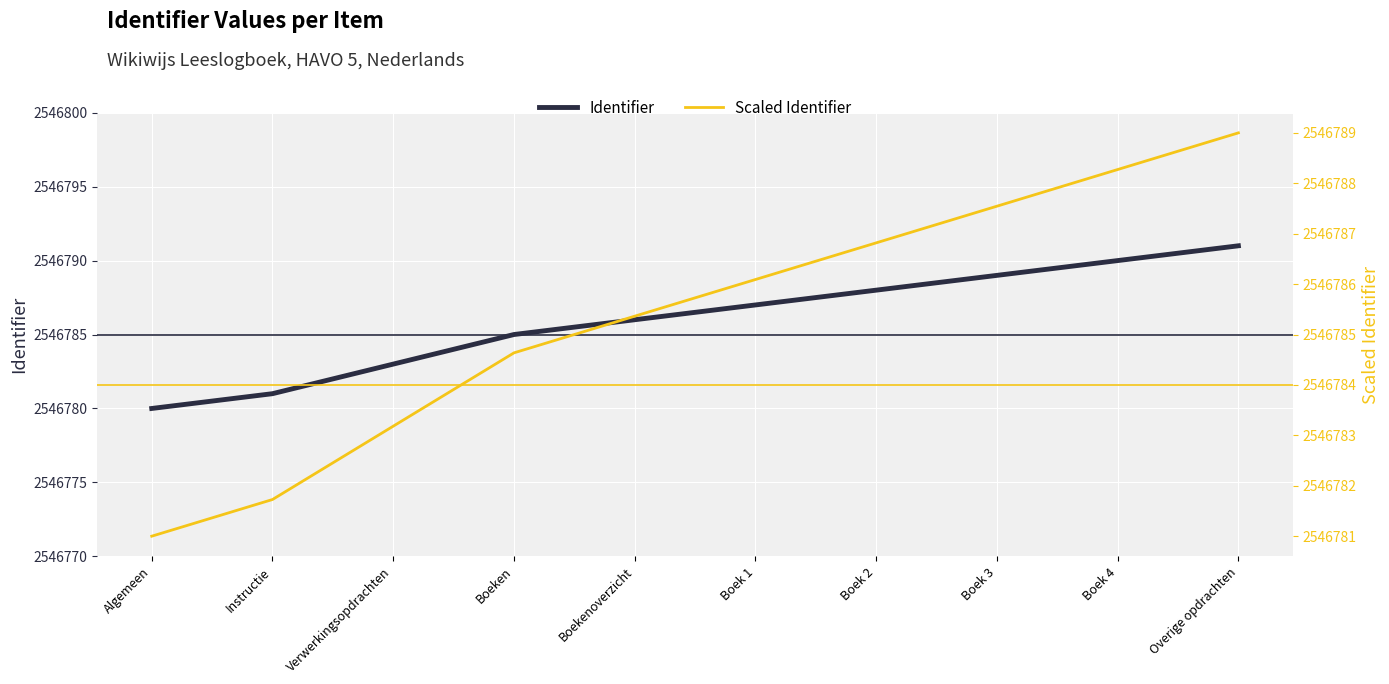

Rank the categories by Scaled Identifier value from lowest to highest.

Algemeen, Instructie, Verwerkingsopdrachten, Boeken, Boekenoverzicht, Boek 1, Boek 2, Boek 3, Boek 4, Overige opdrachten